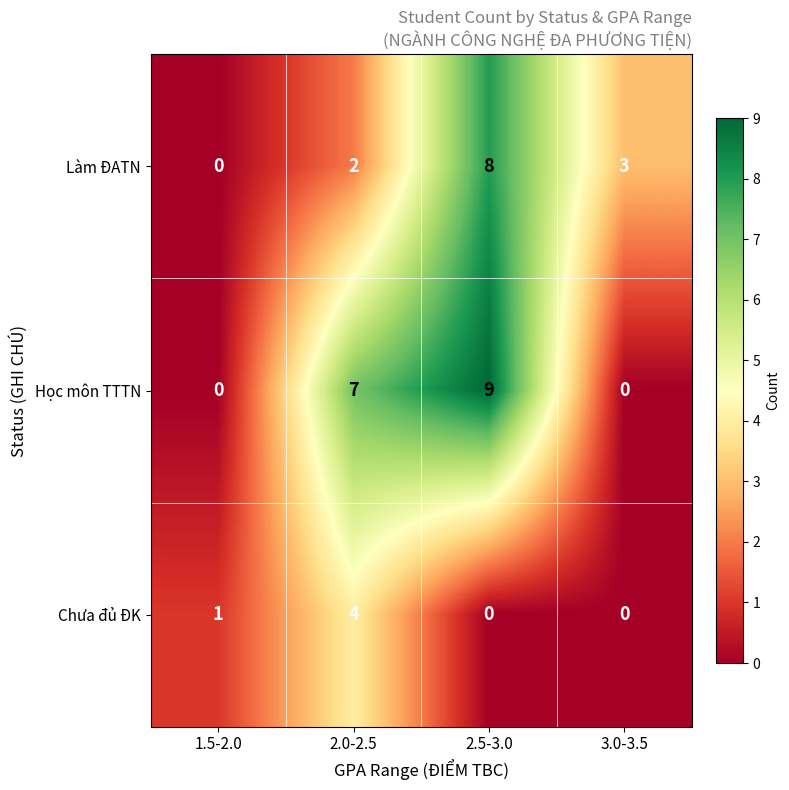

Reading left to right, list all the values displayed in this chart.

Làm ĐATN: 1.5-2.0=0	2.0-2.5=2	2.5-3.0=8	3.0-3.5=3
Học môn TTTN: 1.5-2.0=0	2.0-2.5=7	2.5-3.0=9	3.0-3.5=0
Chưa đủ ĐK: 1.5-2.0=1	2.0-2.5=4	2.5-3.0=0	3.0-3.5=0